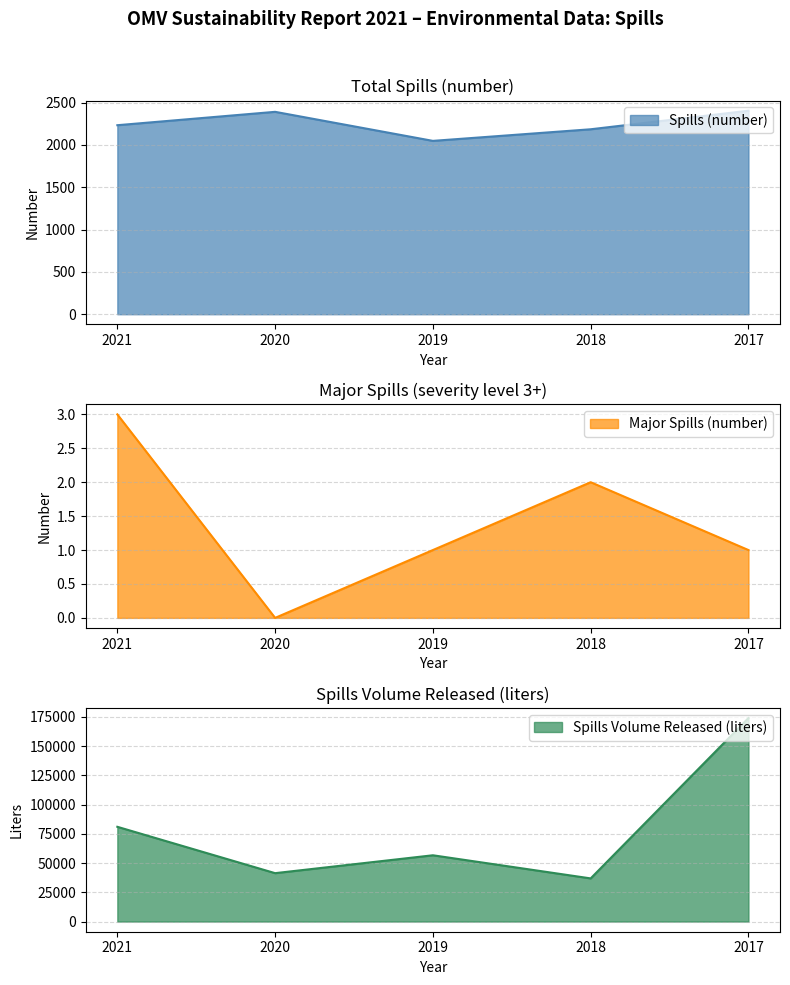

What is the value of the Spills Volume Released (liters) point at the 1st from the left?

80976